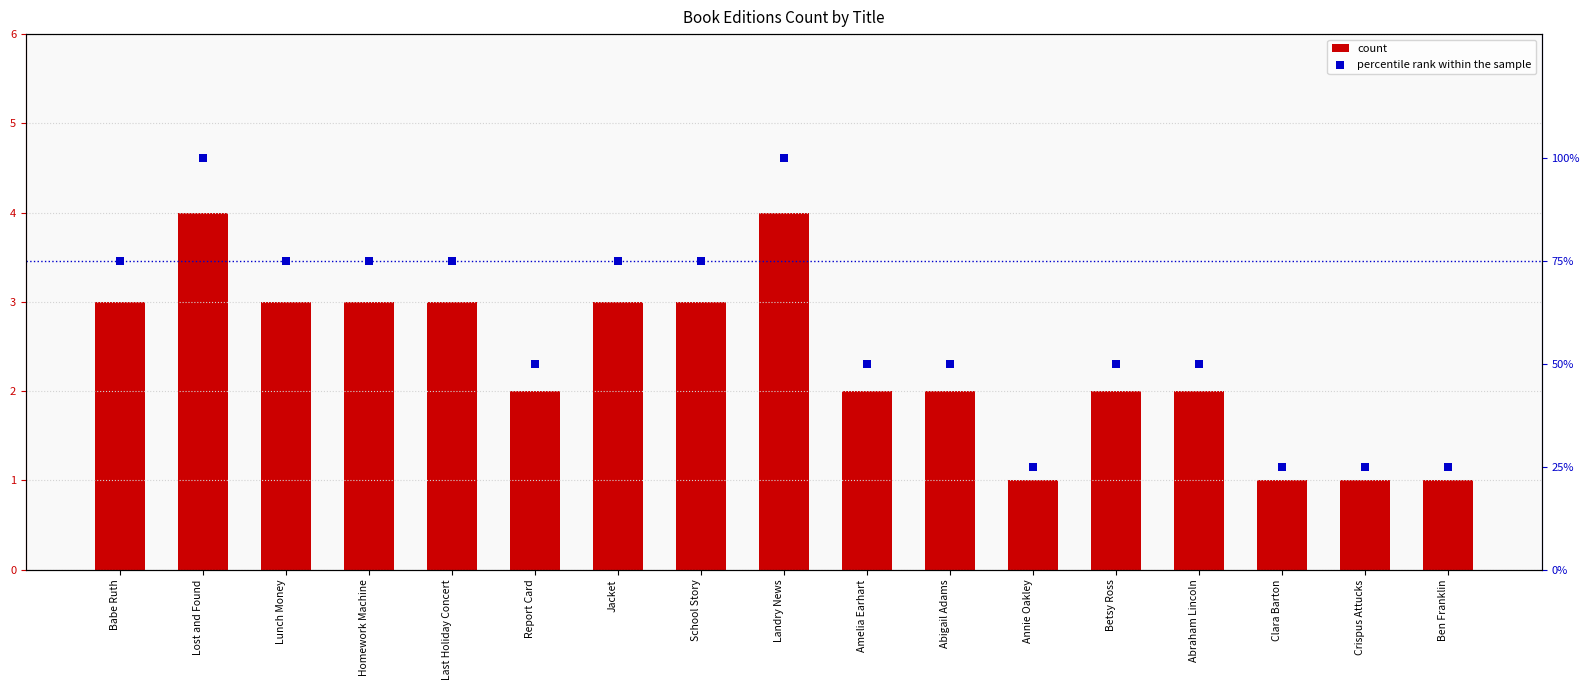

What is the total value across all series at Landry News?

104